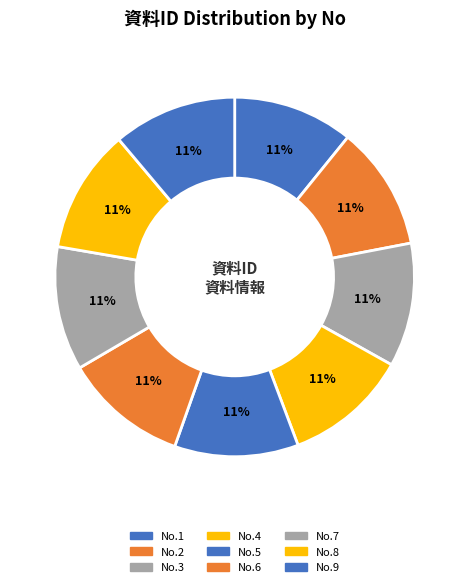

Which slice is the smallest?

1